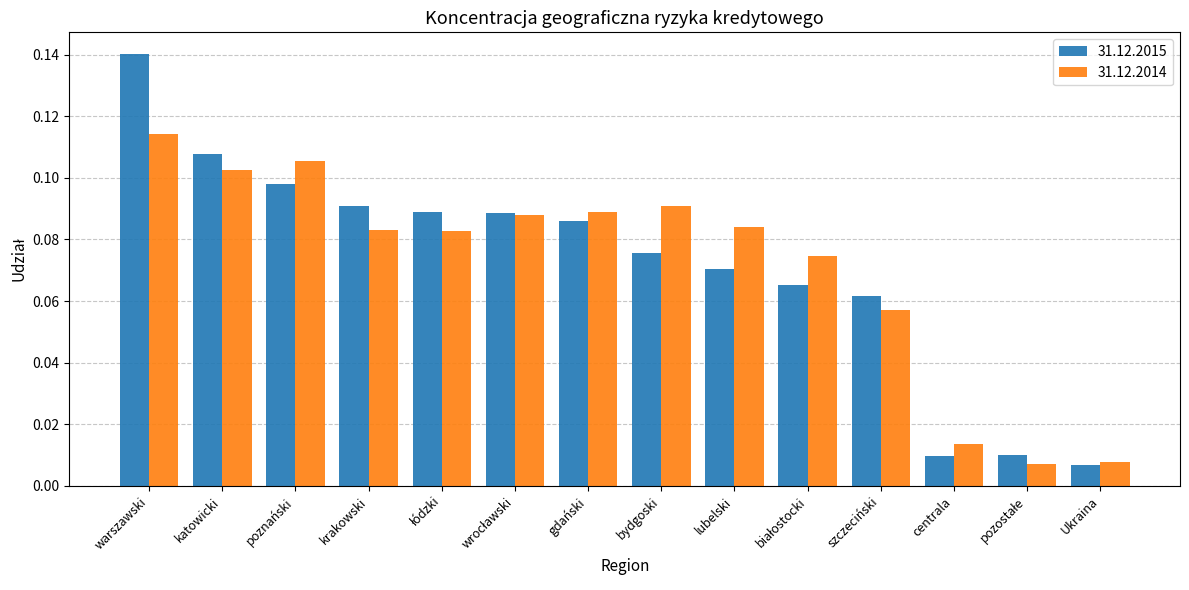

What position from the left is gdański?

7